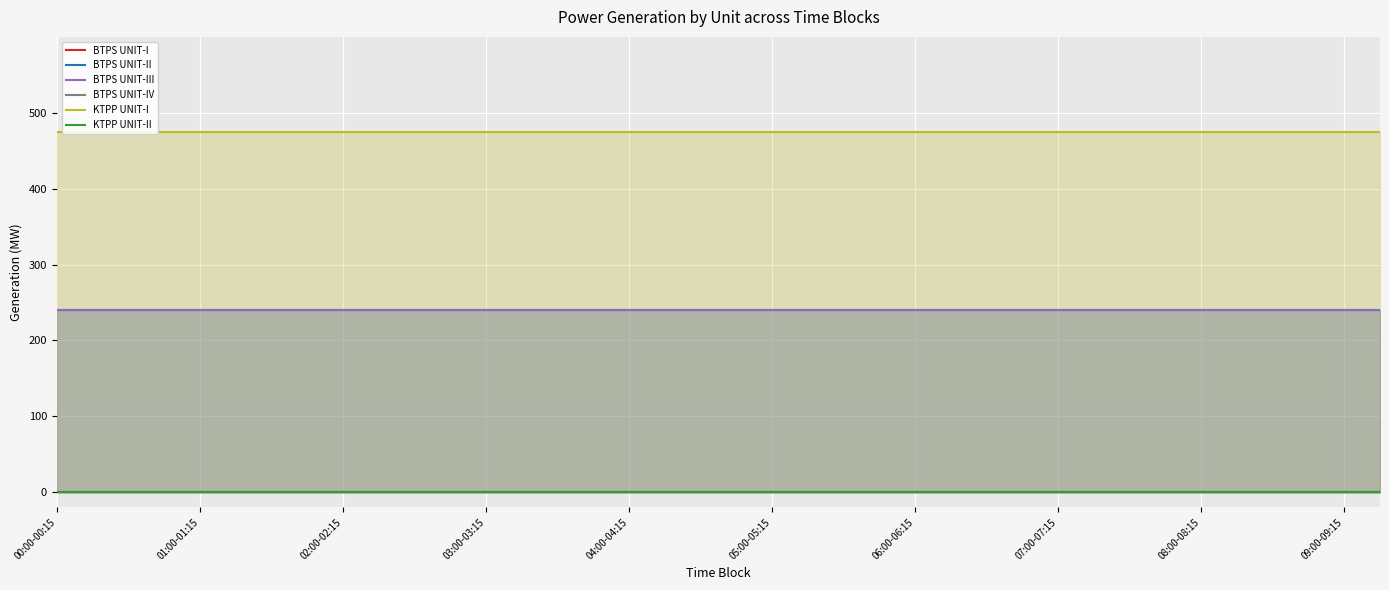

Between 12 and 37, which series saw the biggest shift?

BTPS UNIT-I